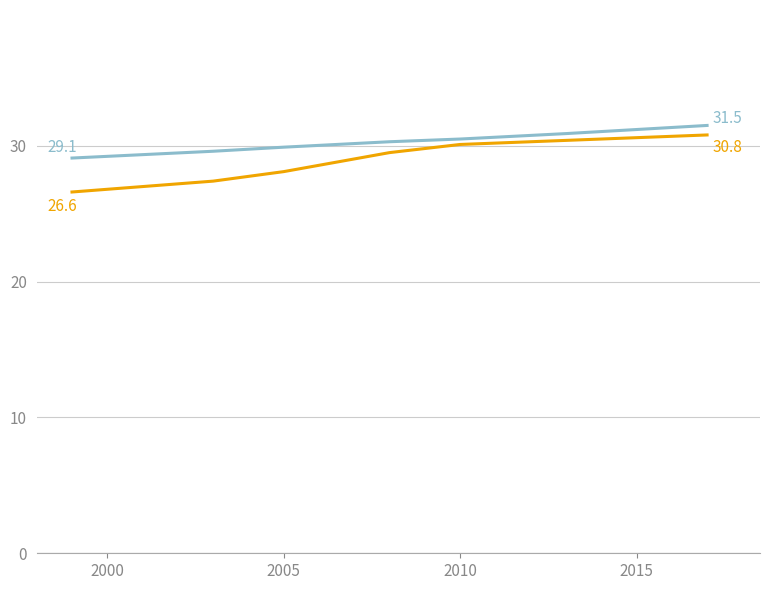

What is the maximum value shown in the chart?

31.5